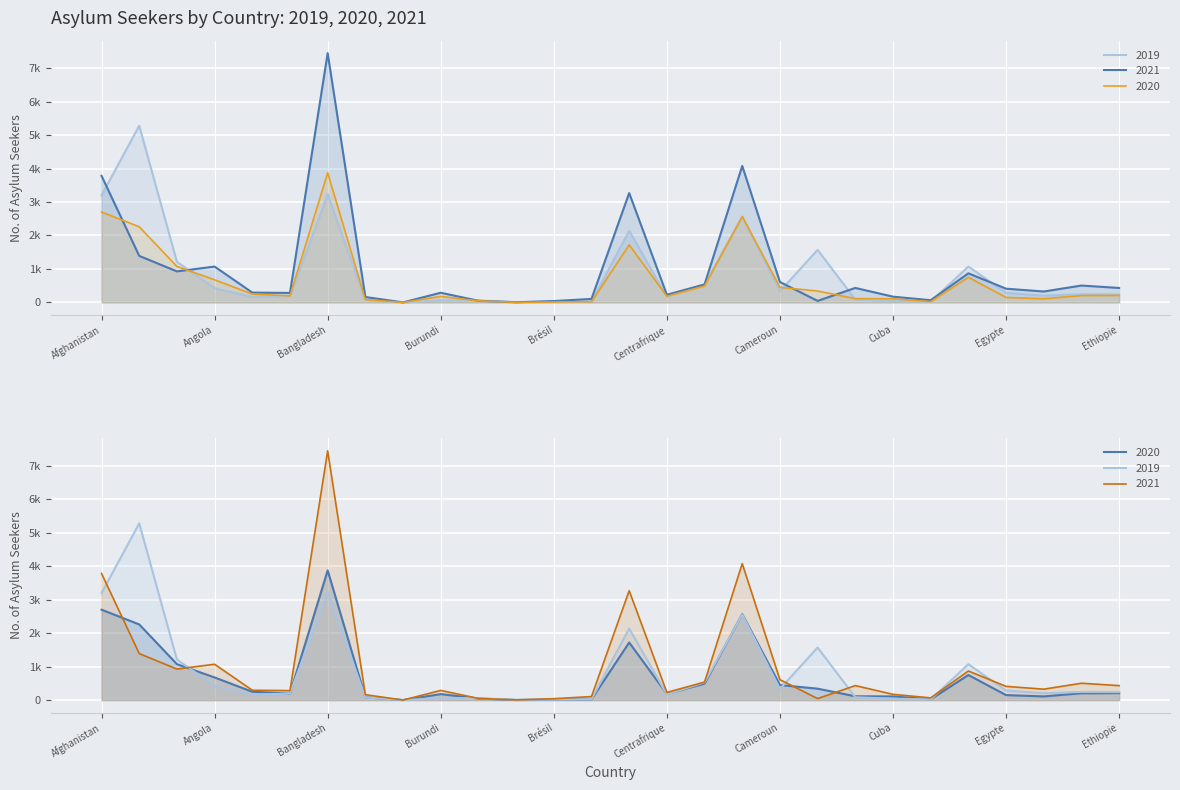

True or false: 2019 has a value of 1061 at Bangladesh.

False